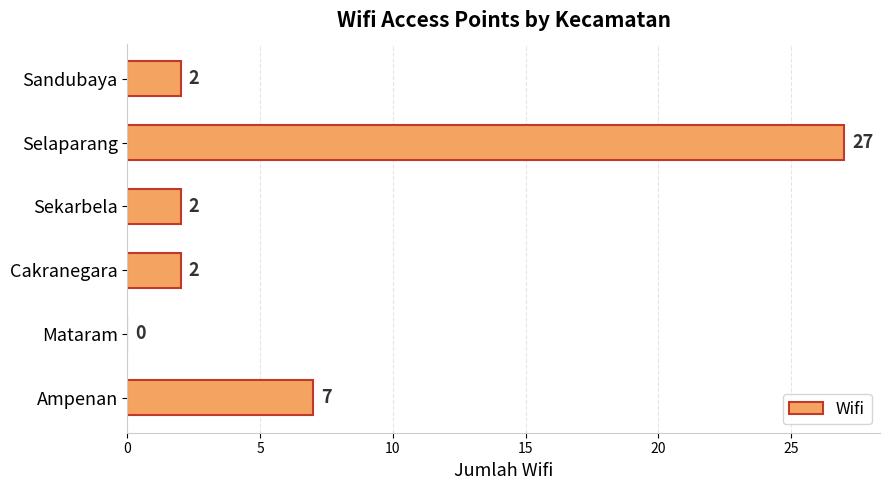

The value at Mataram is 0. True or false?

True